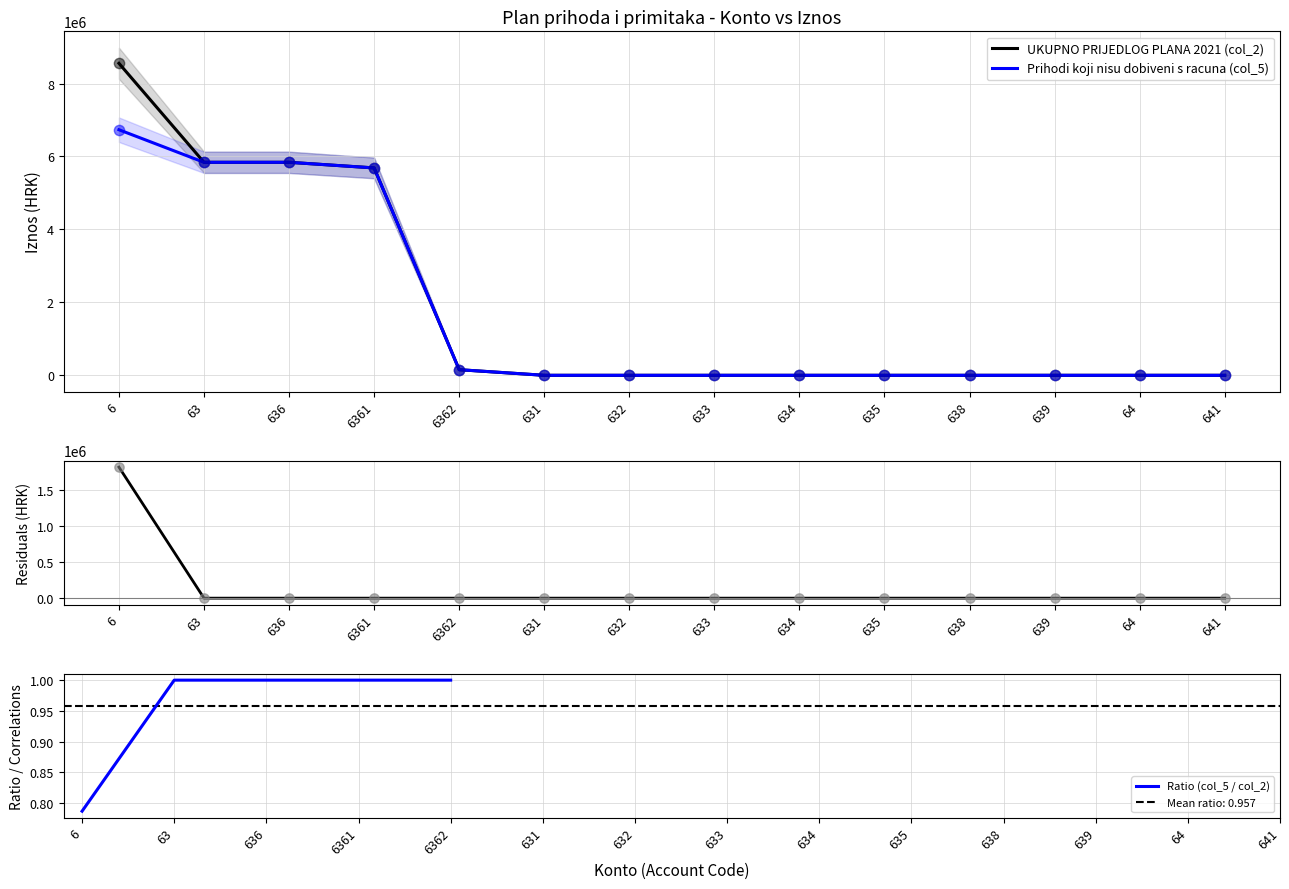

Which series reaches the minimum Y coordinate?

UKUPNO PRIJEDLOG PLANA 2021 (col_2)